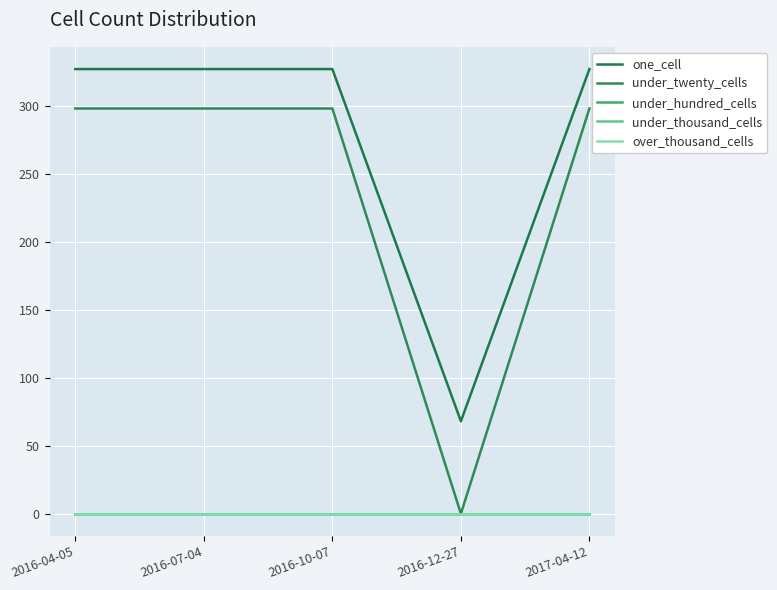

Reading left to right, extract all data points from this chart.

one_cell: 327	327	327	68	327
under_twenty_cells: 298	298	298	0	298
under_hundred_cells: 0	0	0	0	0
under_thousand_cells: 0	0	0	0	0
over_thousand_cells: 0	0	0	0	0